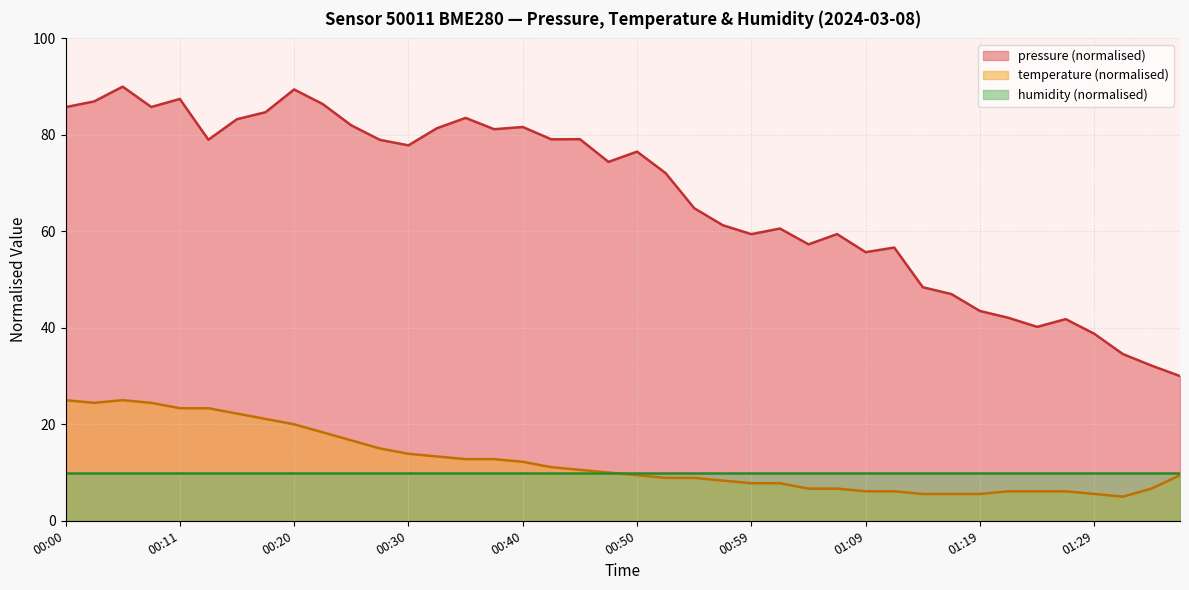

Rank the series by their maximum value, from highest to lowest.

pressure (normalised), temperature (normalised), humidity (normalised)